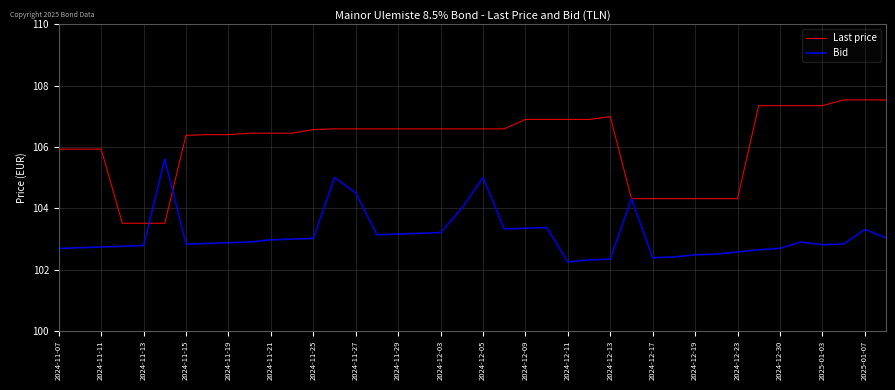

Which series has the largest range (max minus min)?

Last price